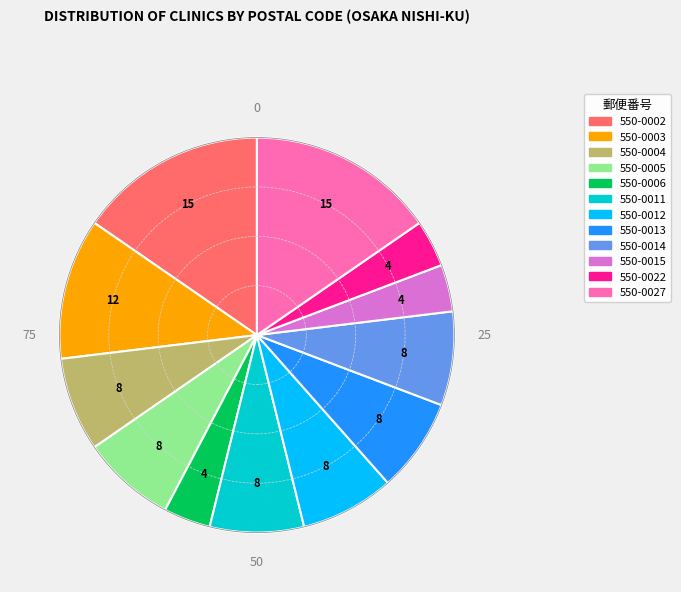

The 550-0013 slice represents 8% of the pie. True or false?

True